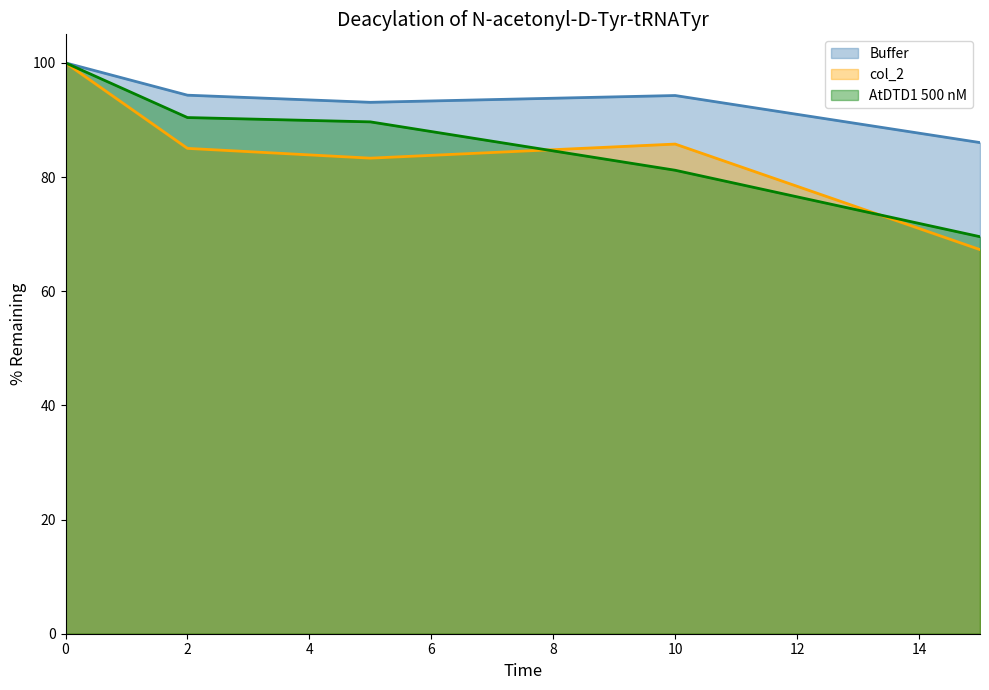

Reading right to left, list all the values displayed in this chart.

Buffer: 86.0	94.3	93.1	94.3	100.0
col_2: 67.3	85.8	83.3	85.0	100.0
AtDTD1 500 nM: 69.6	81.2	89.7	90.4	100.0